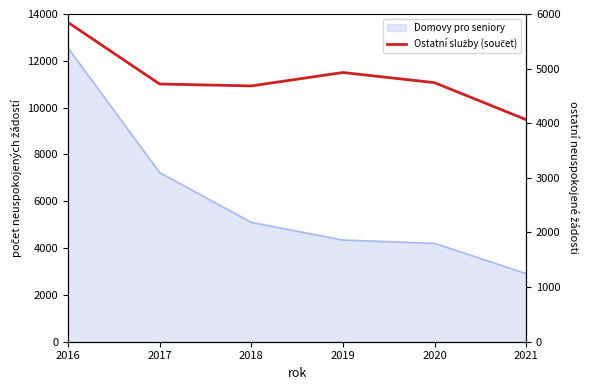

Is it true that the value at 2016 is 1832?

False